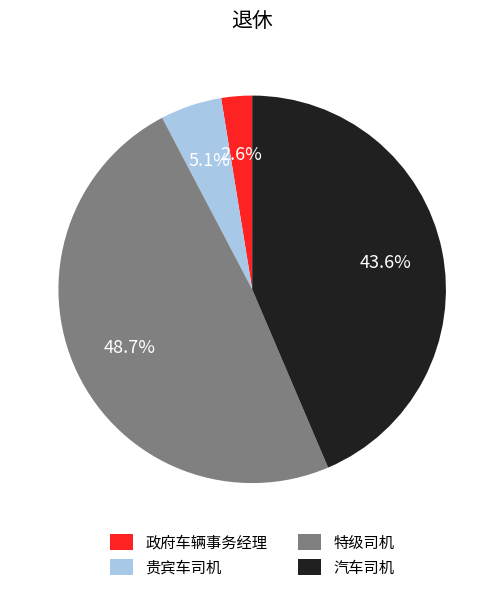

What percentage is the 贵宾车司机 slice, to the nearest percent?

5%